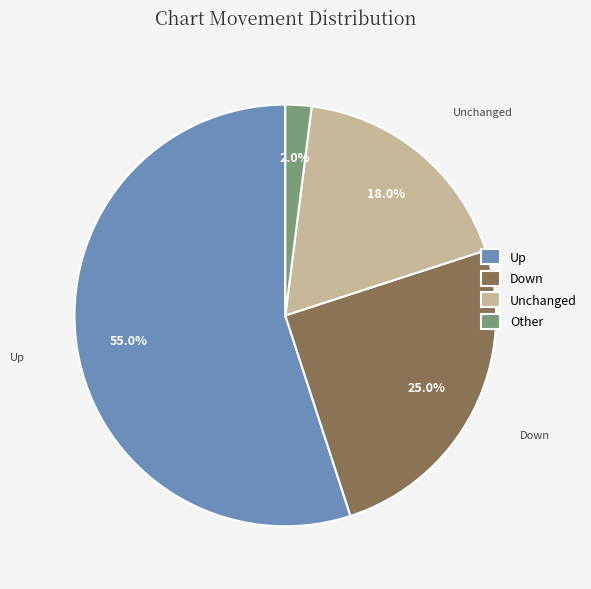

Rank the categories by value from highest to lowest.

Up, Down, Unchanged, Other